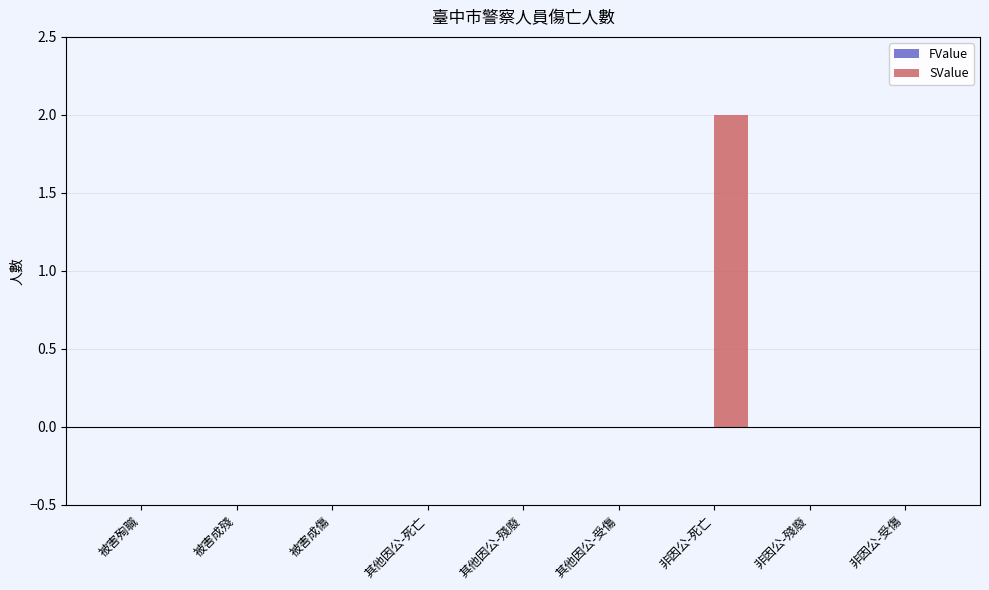

Between 非因公-死亡 and 其他因公-死亡, which is larger?

非因公-死亡